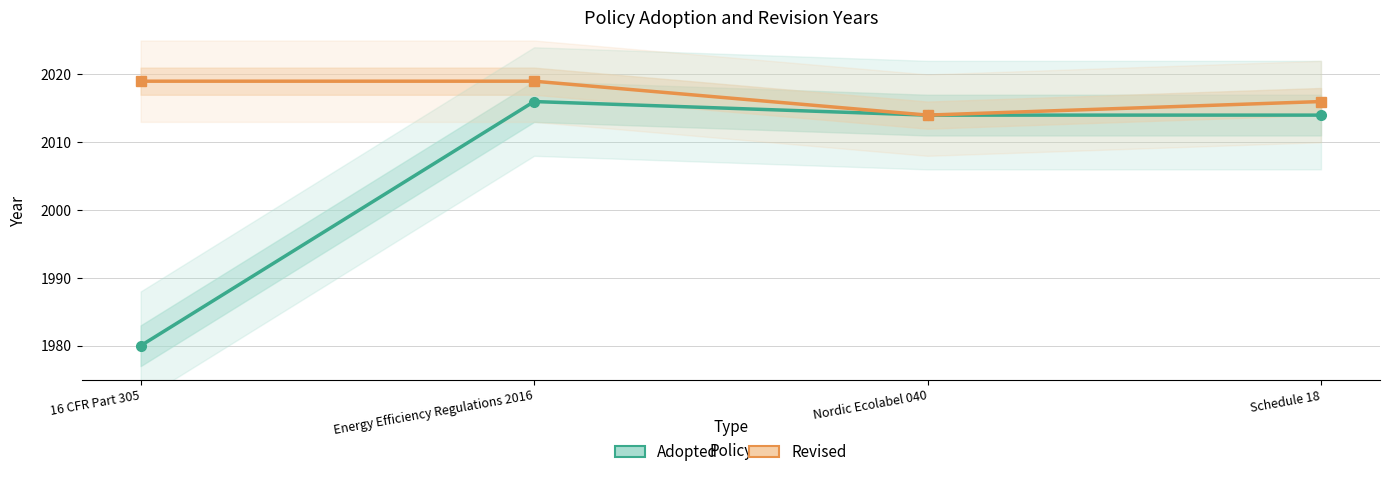

Rank the series by their average value, from lowest to highest.

Adopted, Revised